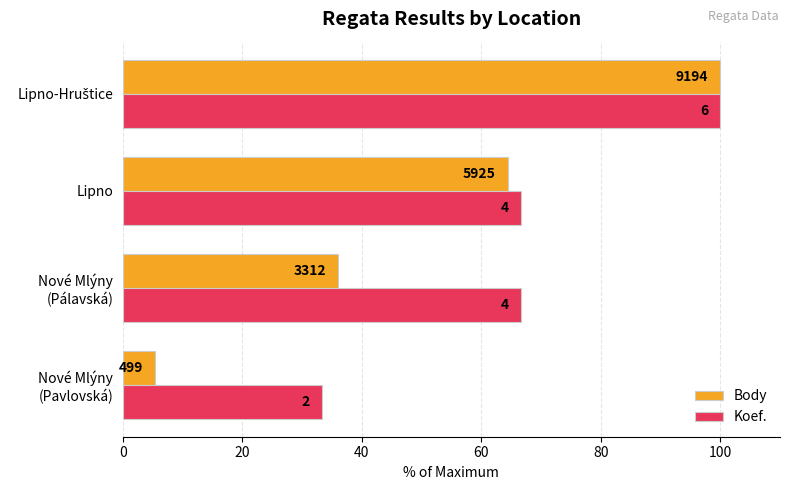

List the series in order of their overall mean, highest first.

Koef., Body